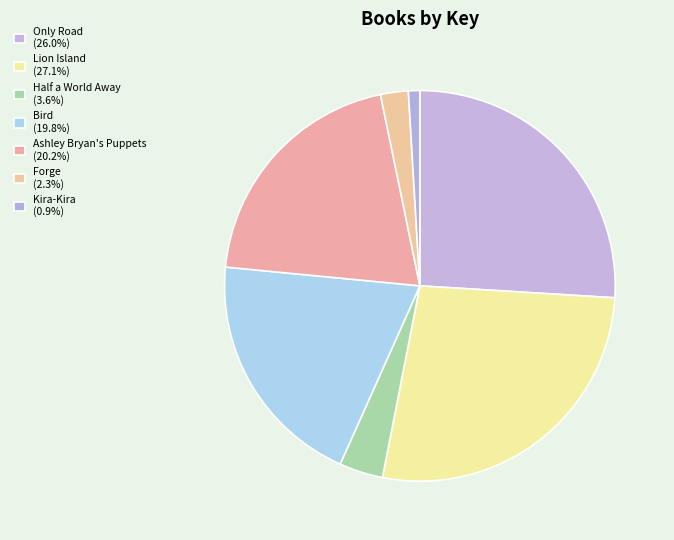

What is the largest slice in the pie chart?

Lion Island